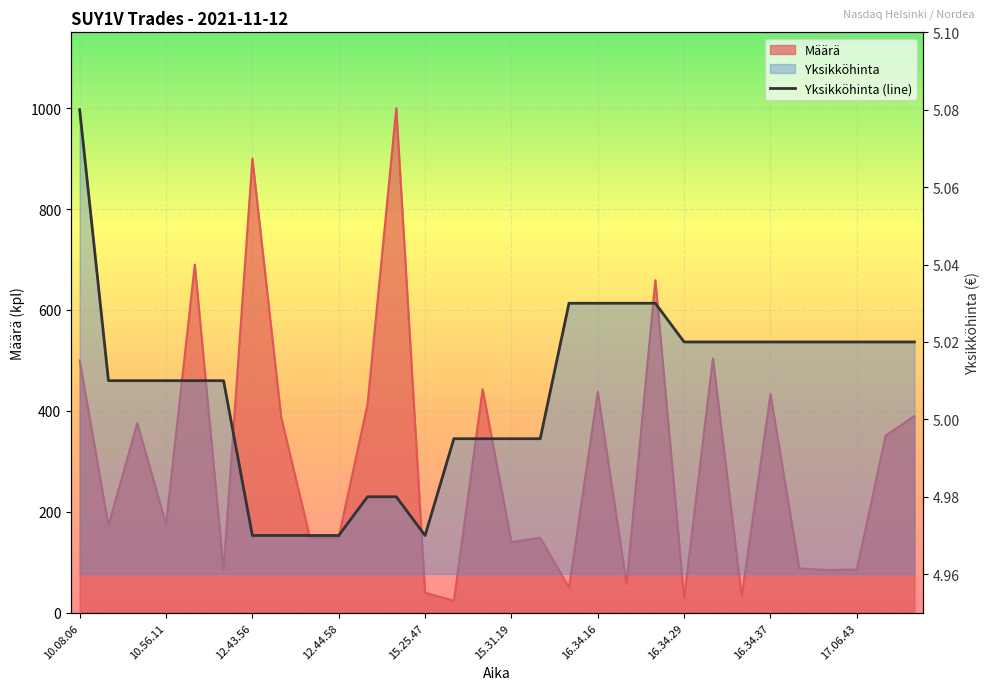

How many points are lower than both their immediate neighbors (excluding endpoints)?

1